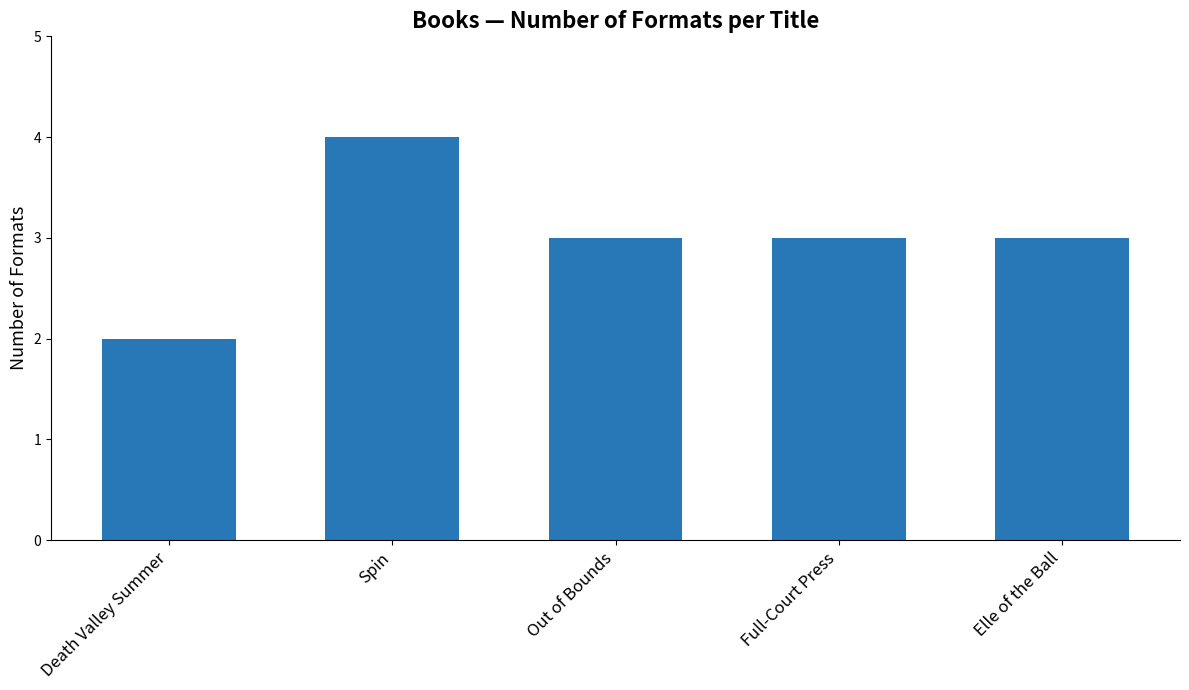

What is the approximate value at Elle of the Ball?

3